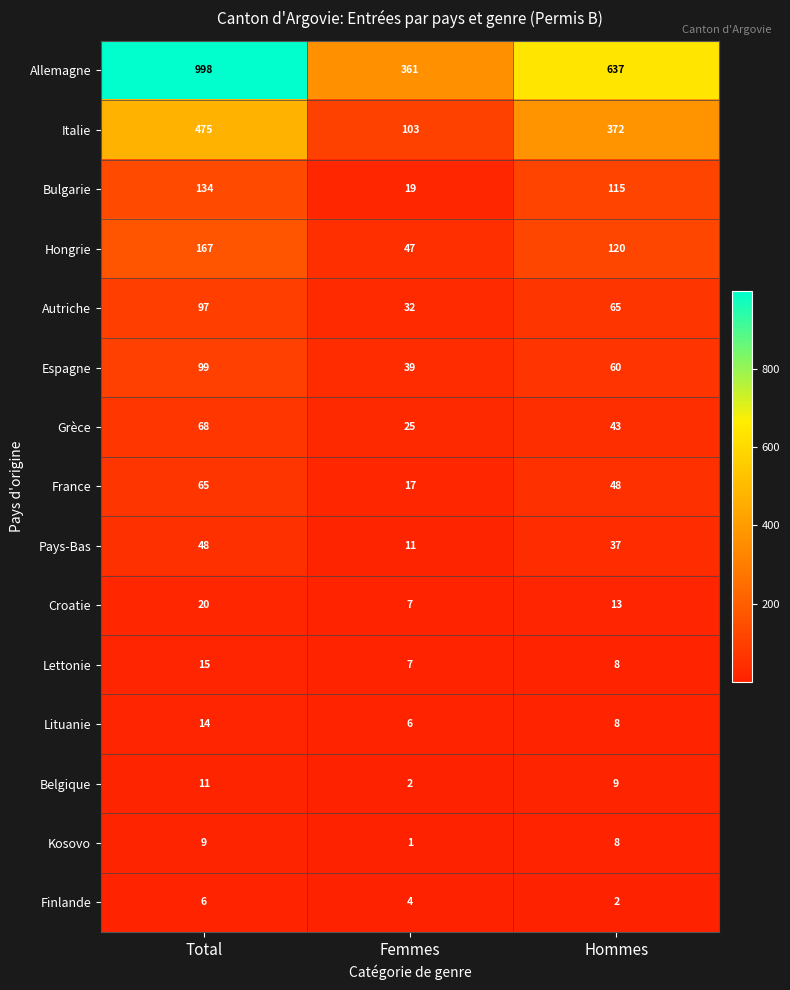

The France series shows 65 at Total. True or false?

True